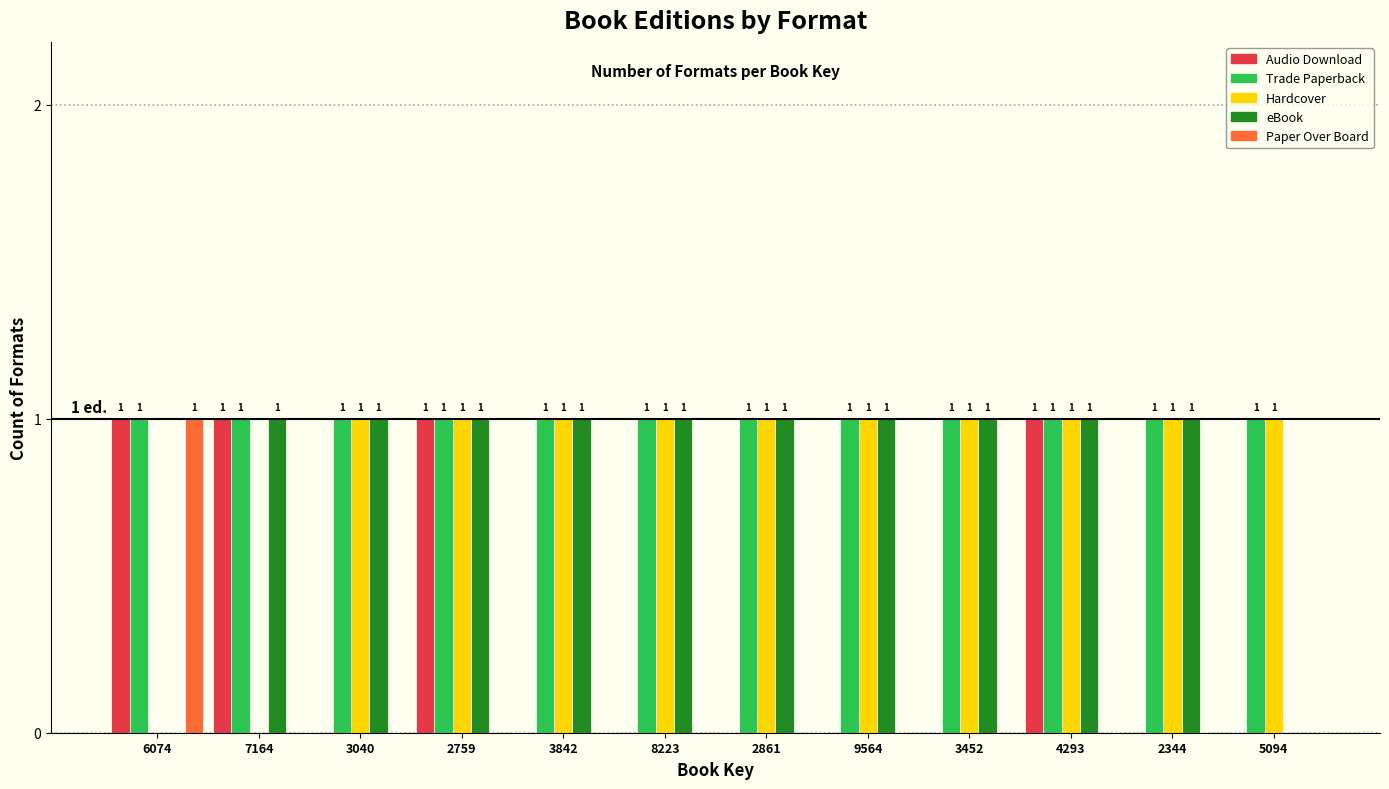

Reading left to right, extract all data points from this chart.

Audio Download: 6074=1	7164=1	3040=0	2759=1	3842=0	8223=0	2861=0	9564=0	3452=0	4293=1	2344=0	5094=0
Trade Paperback: 6074=1	7164=1	3040=1	2759=1	3842=1	8223=1	2861=1	9564=1	3452=1	4293=1	2344=1	5094=1
Hardcover: 6074=0	7164=0	3040=1	2759=1	3842=1	8223=1	2861=1	9564=1	3452=1	4293=1	2344=1	5094=1
eBook: 6074=0	7164=1	3040=1	2759=1	3842=1	8223=1	2861=1	9564=1	3452=1	4293=1	2344=1	5094=0
Paper Over Board: 6074=1	7164=0	3040=0	2759=0	3842=0	8223=0	2861=0	9564=0	3452=0	4293=0	2344=0	5094=0